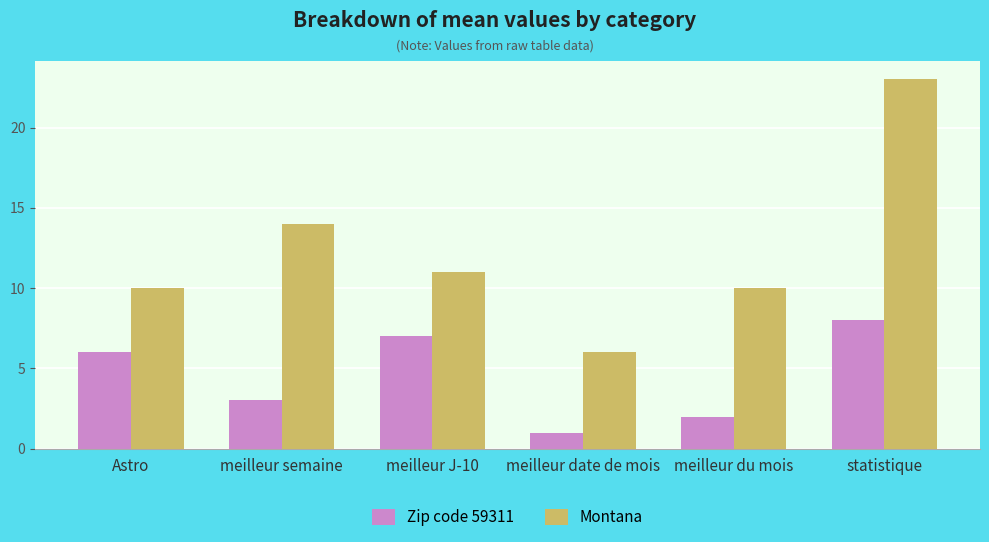

Which category has the highest value across all series?

statistique